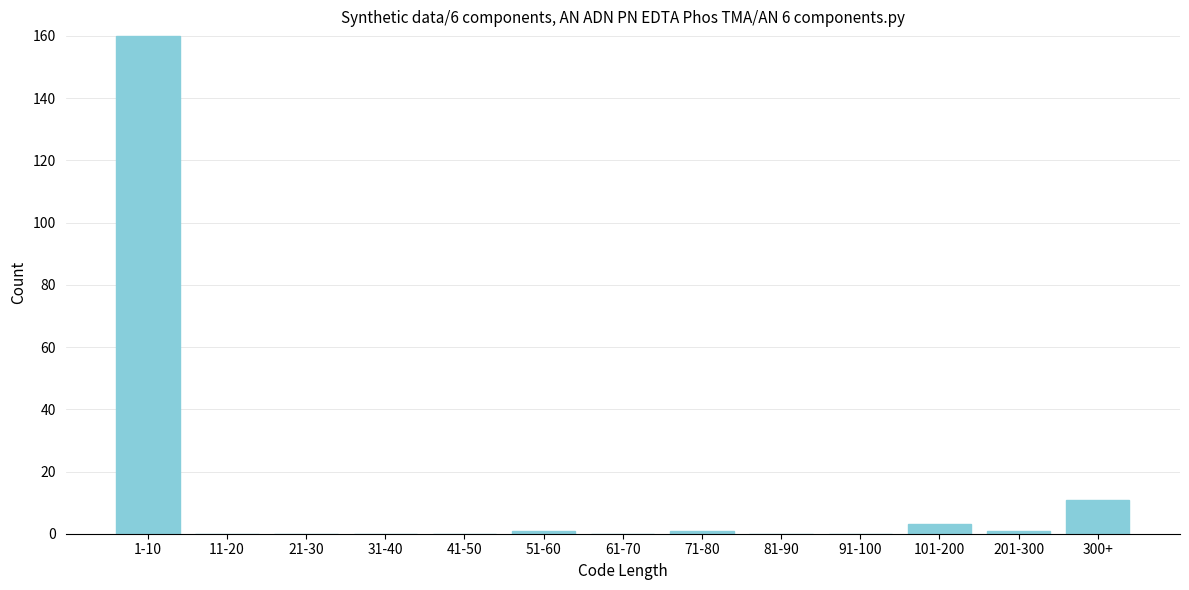

Reading right to left, list all the values displayed in this chart.

300+=11	201-300=1	101-200=3	91-100=0	81-90=0	71-80=1	61-70=0	51-60=1	41-50=0	31-40=0	21-30=0	11-20=0	1-10=160